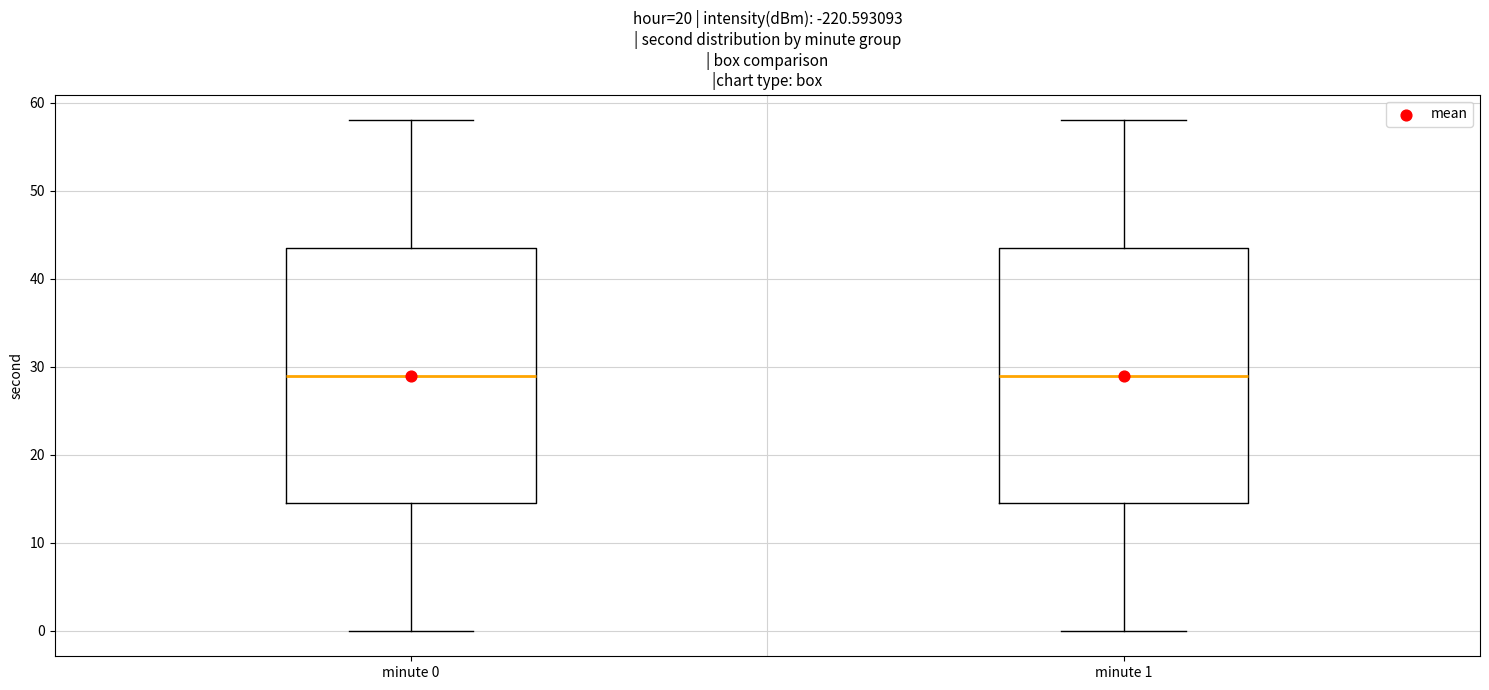

Where does the upper whisker of the box for minute 1 end on the y-axis? The values are not printed on the chart, so give them approximately, as read against the axis.

58